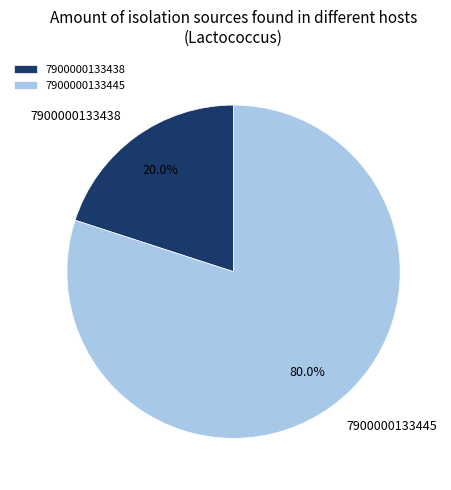

To the nearest percent, what is the average slice percentage?

50%